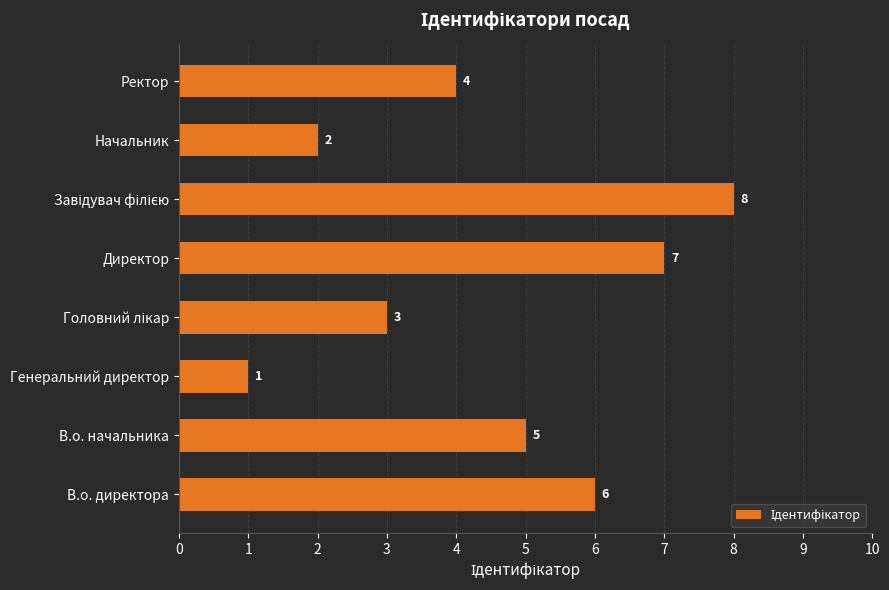

Reading bottom to top, transcribe all the data shown in this chart.

6	5	1	3	7	8	2	4